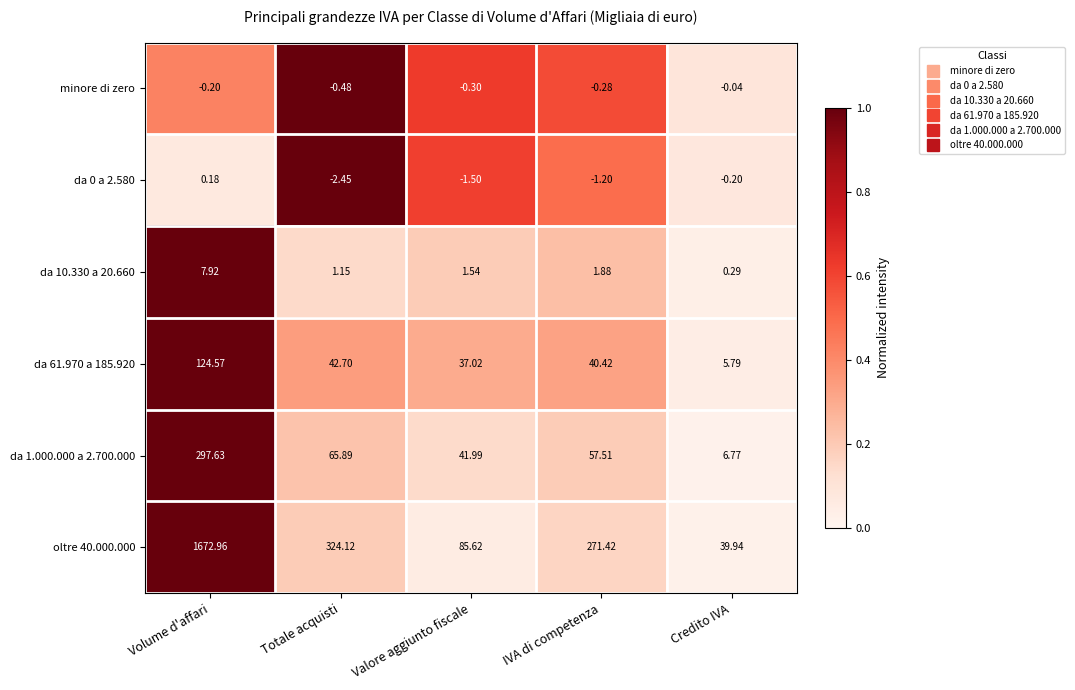

At which category is the sum across all series the highest?

Volume d'affari